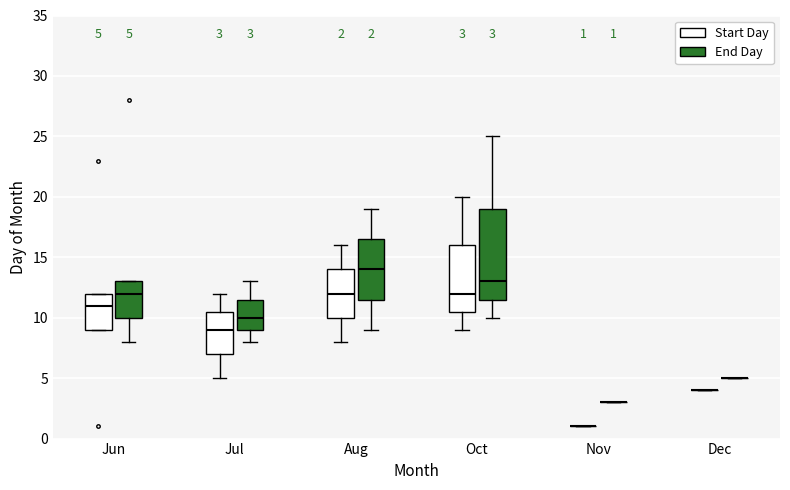

Comparing the boxes themselves (not the whiskers), which one is the tallest?

Oct (End Day)